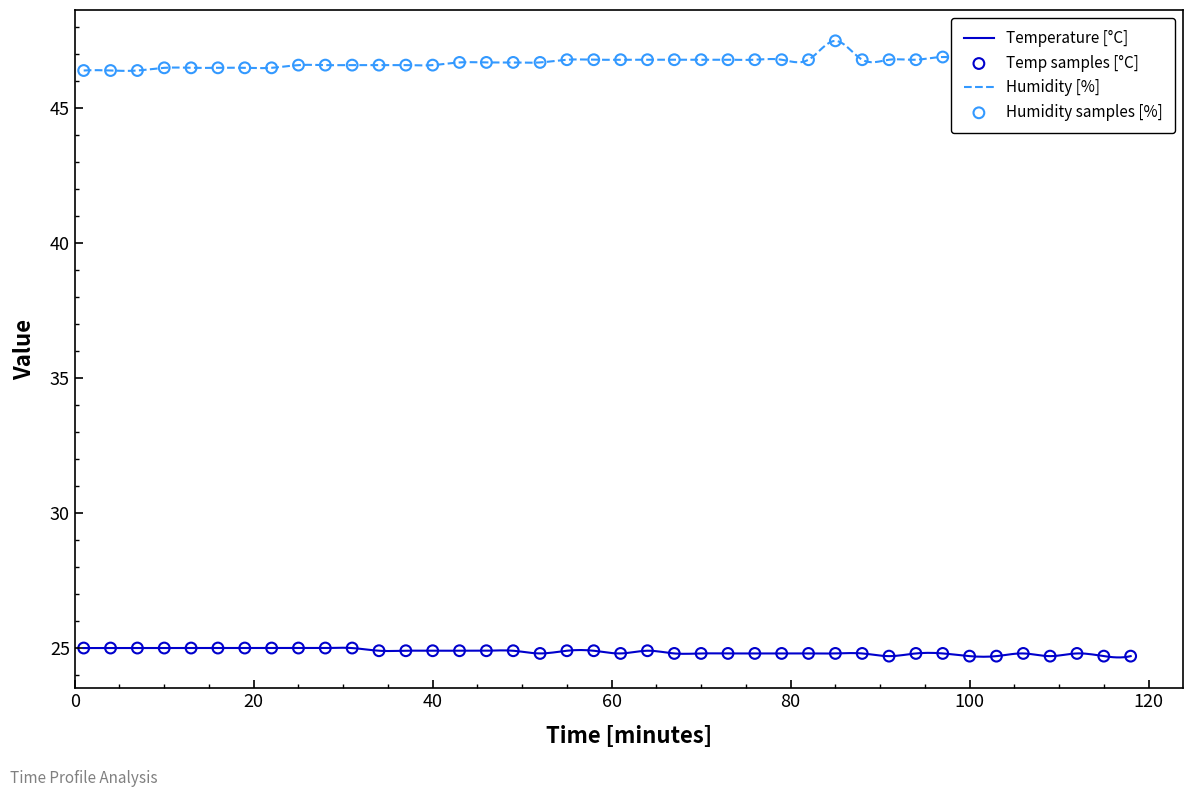

Which series has the largest Y range (max minus min)?

Humidity